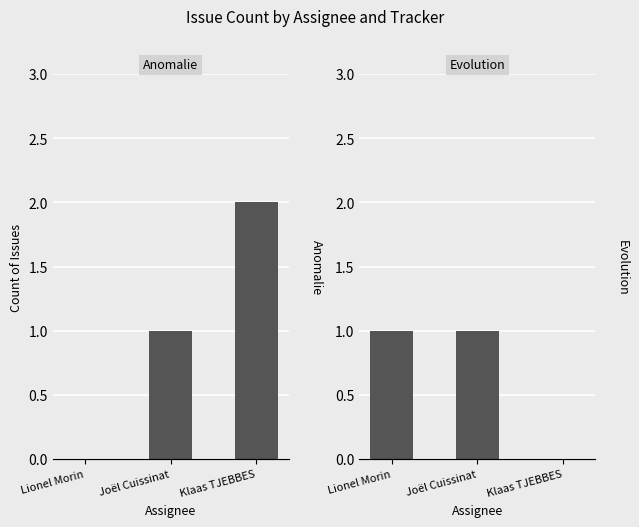

What are all the series names shown in the legend?

Anomalie, Evolution